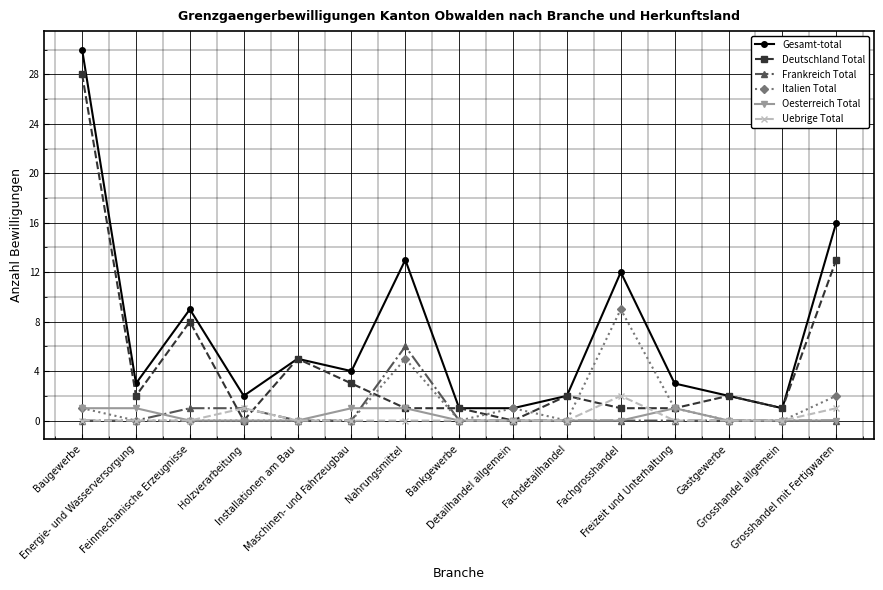

Which series has the widest spread of values?

Gesamt-total